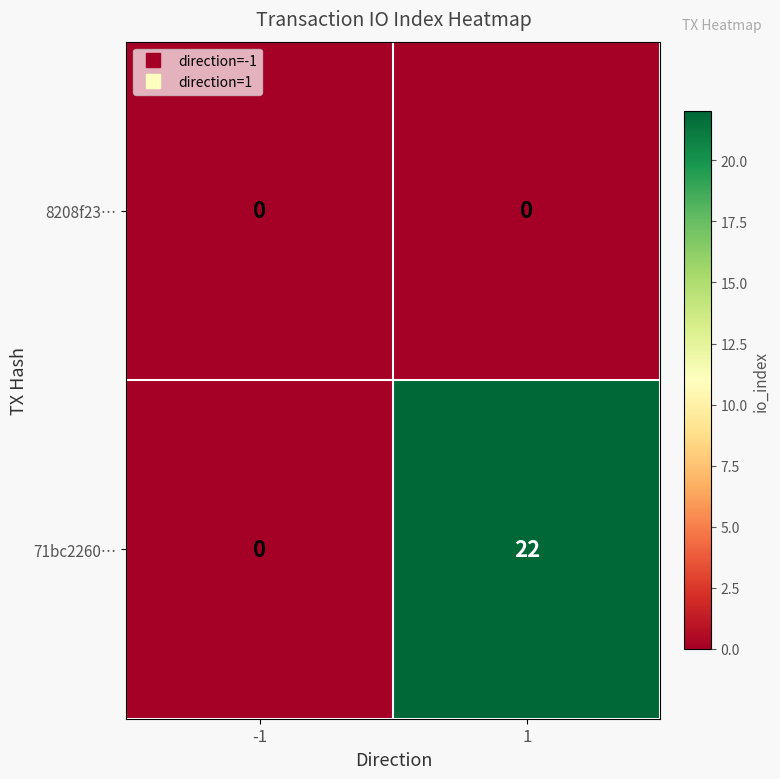

List the series in order of their peak value, highest first.

71bc2260…, 8208f23…